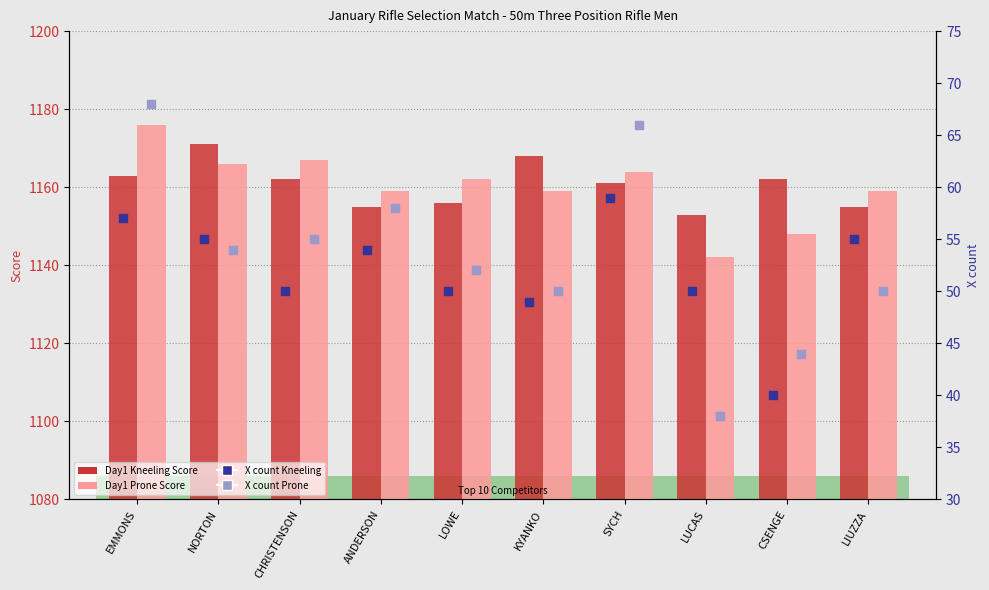

Which series contains the highest Y value?

Day1 Prone Score